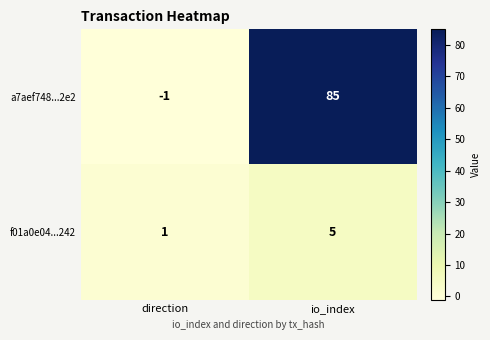

What is the sum of the f01a0e04...242 values at direction and io_index?

6